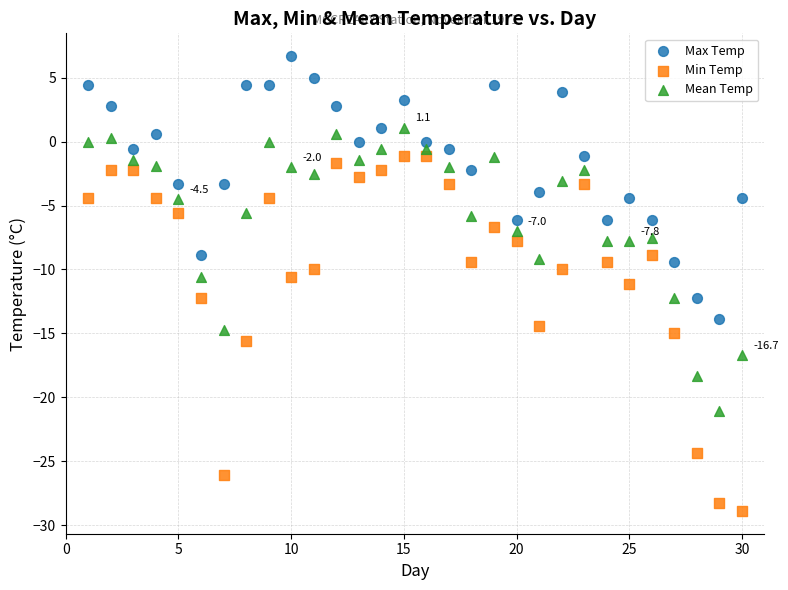

What is the X range (max minus min) for the scatter plot?

29.0